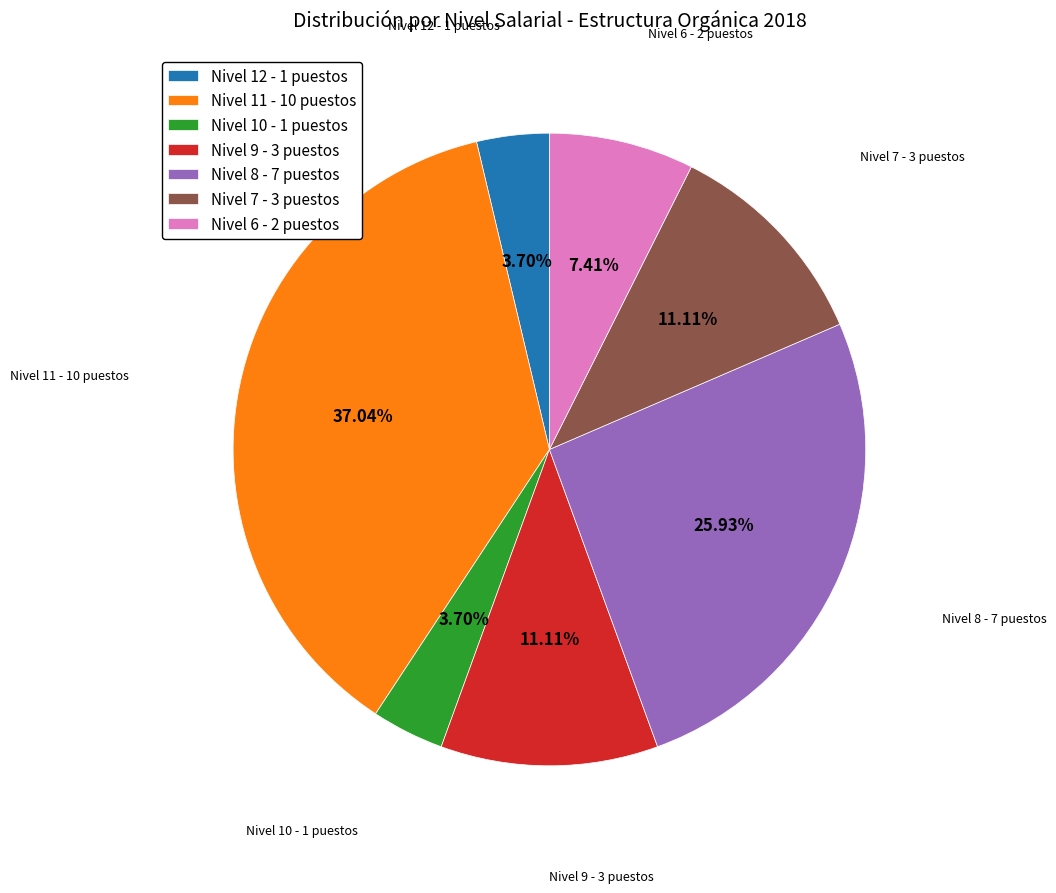

How many slices are in this pie chart?

7